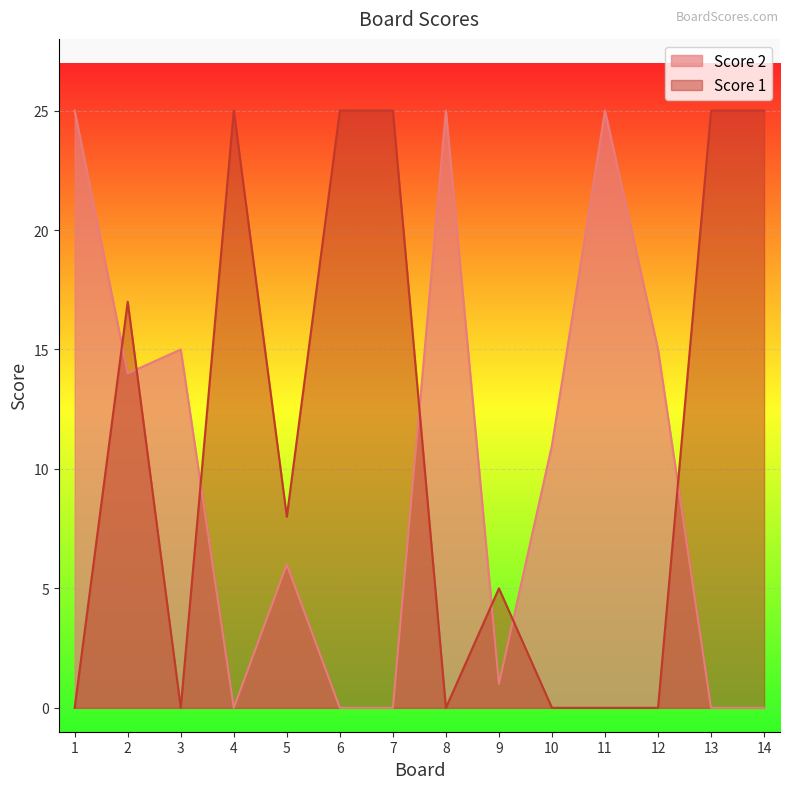

List the labels in order of Score 1 value, smallest first.

1, 3, 8, 10, 11, 12, 9, 5, 2, 4, 6, 7, 13, 14